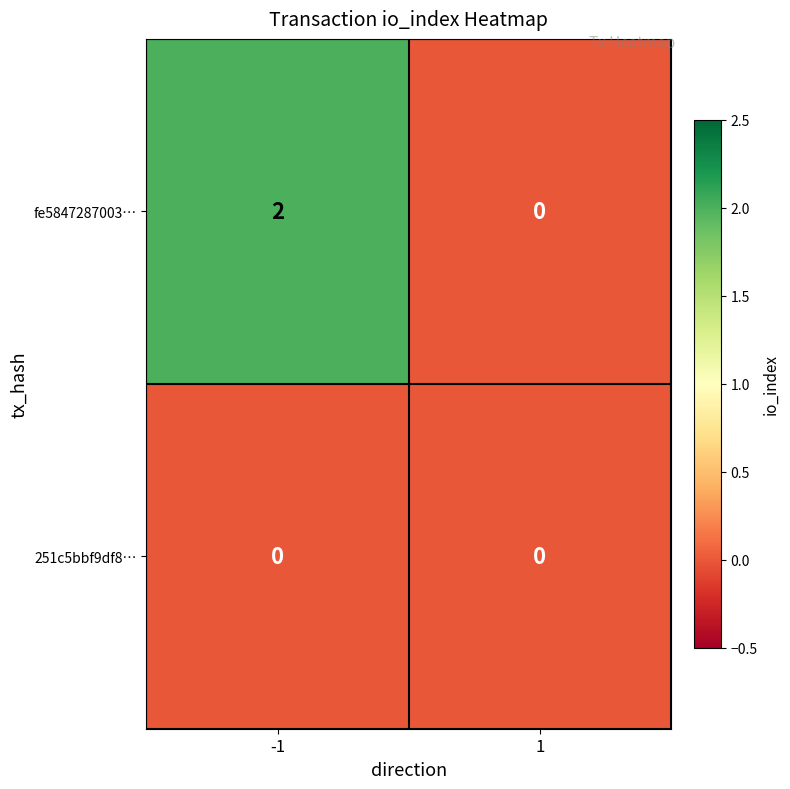

Is it true that 251c5bbf9df8… equals 0 at 1?

True